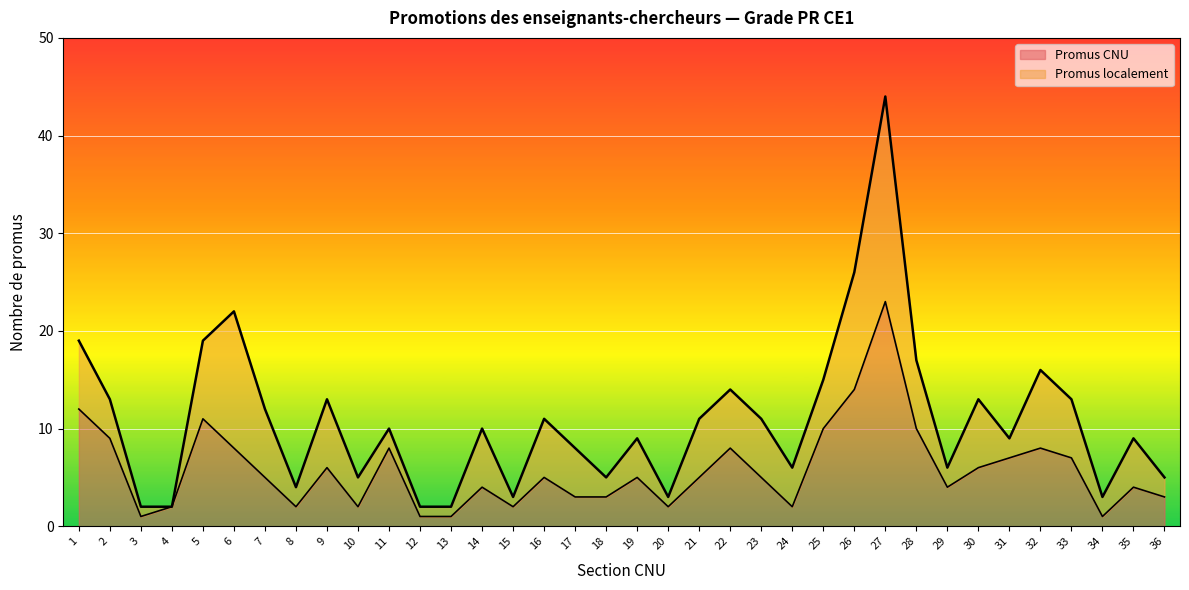

What is the difference between the maximum and minimum values?

22